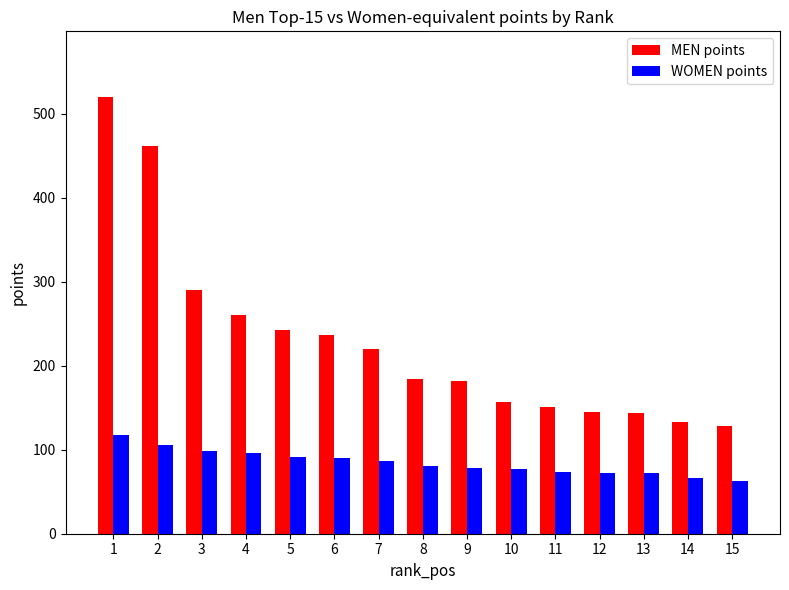

What value does the MEN points series have at 12?

145